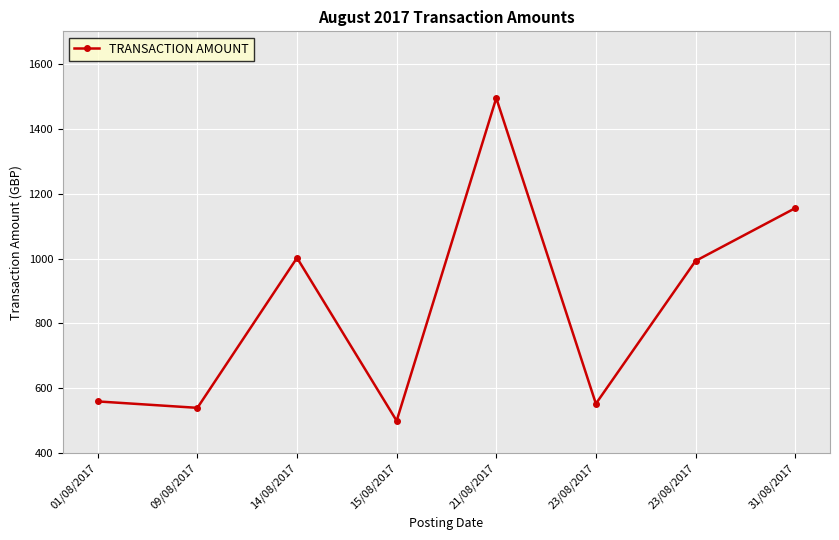

What is the average value?

849.6